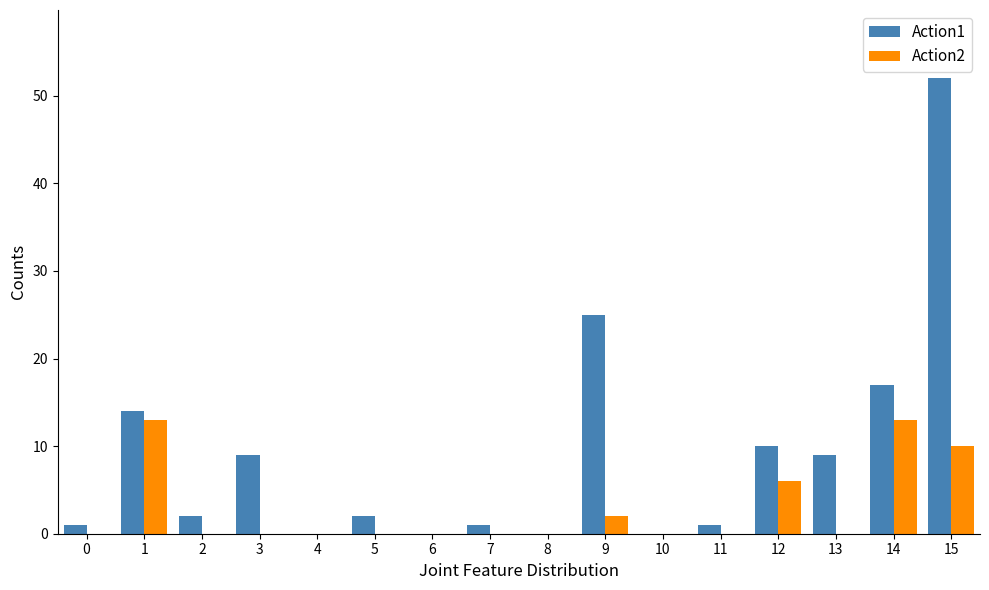

The value of Action1 at 9 is 38. True or false?

False